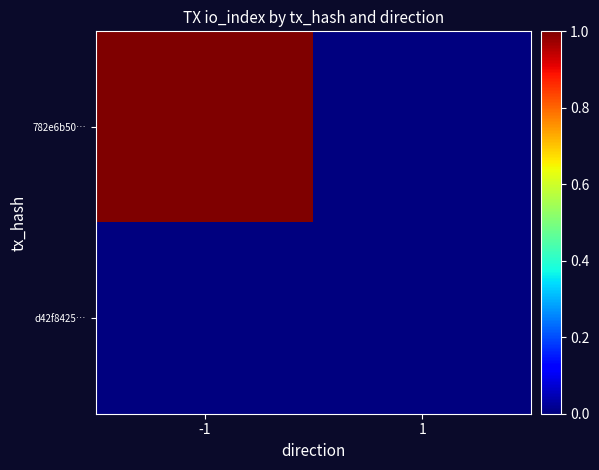

List the series in order of their overall mean, lowest first.

d42f8425…, 782e6b50…